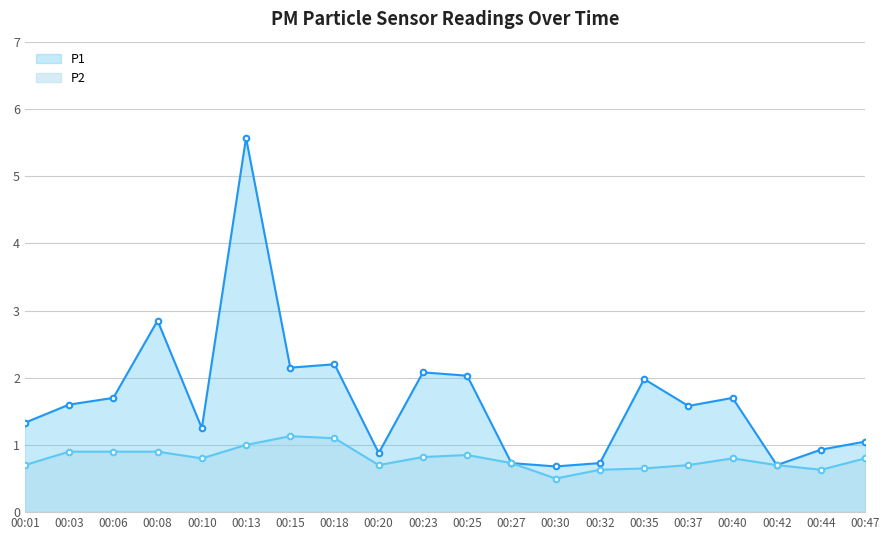

Which category has the highest value across all series?

00:13